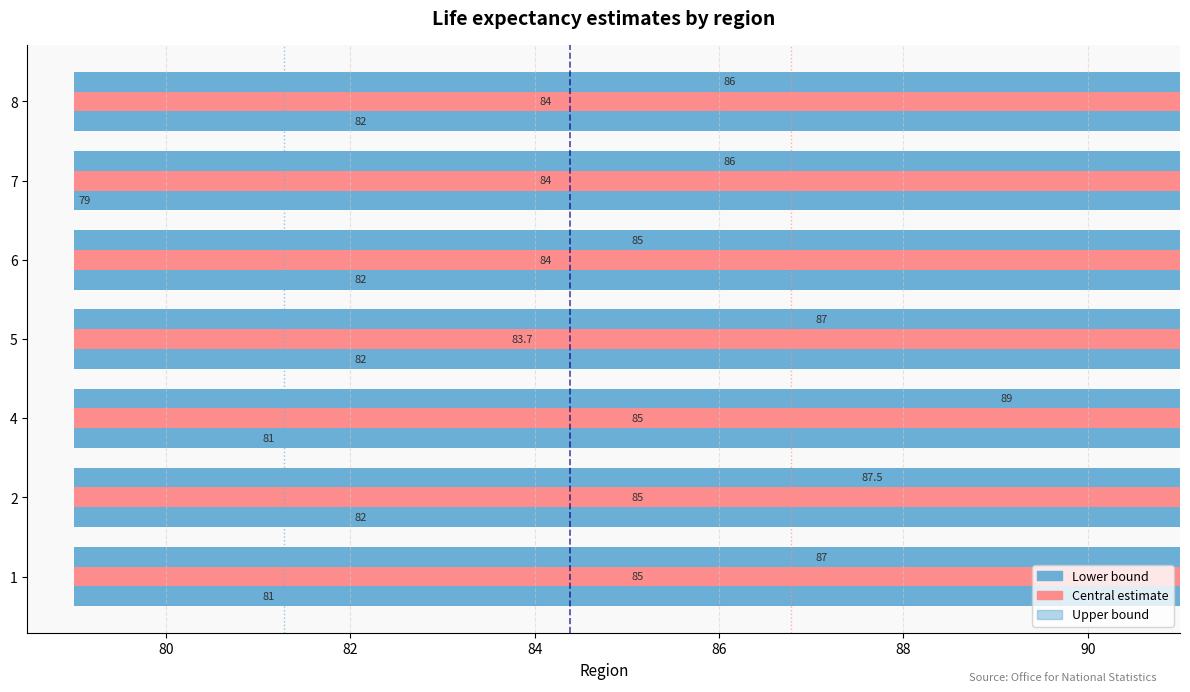

Is it true that Lower bound equals 82.0 at 6?

True